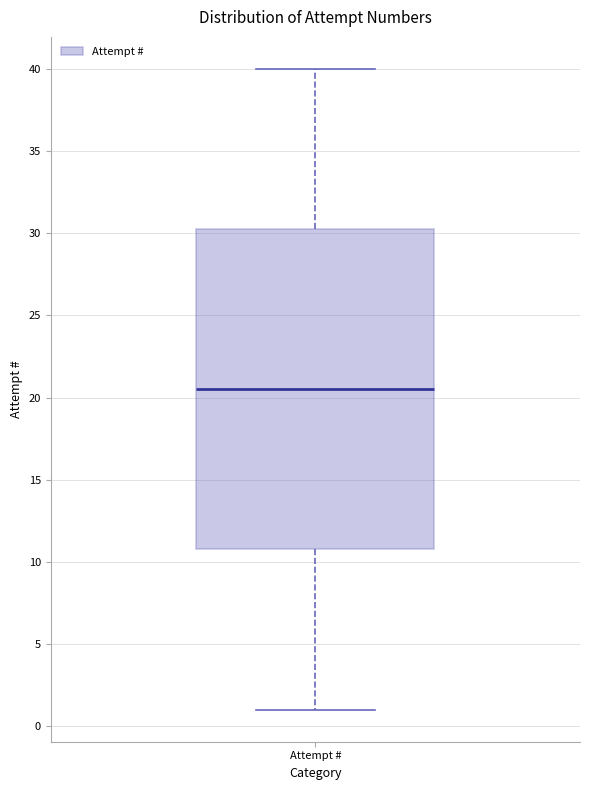

Where is the lower edge of the box for Attempt # on the y-axis? The values are not printed on the chart, so give them approximately, as read against the axis.

11.0